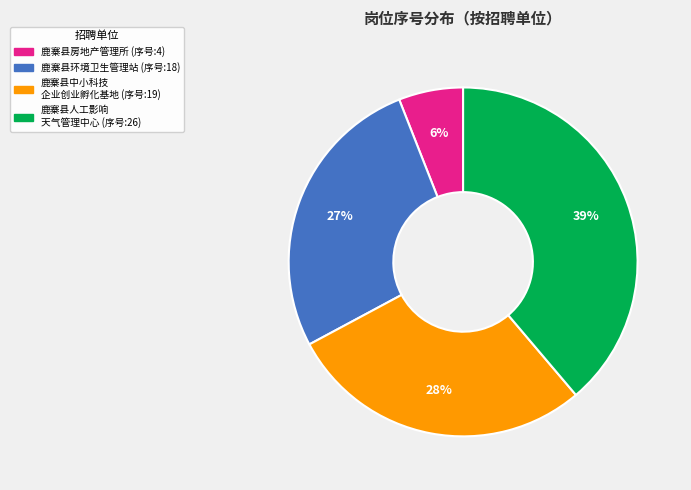

To the nearest percent, what is the average slice percentage?

25%